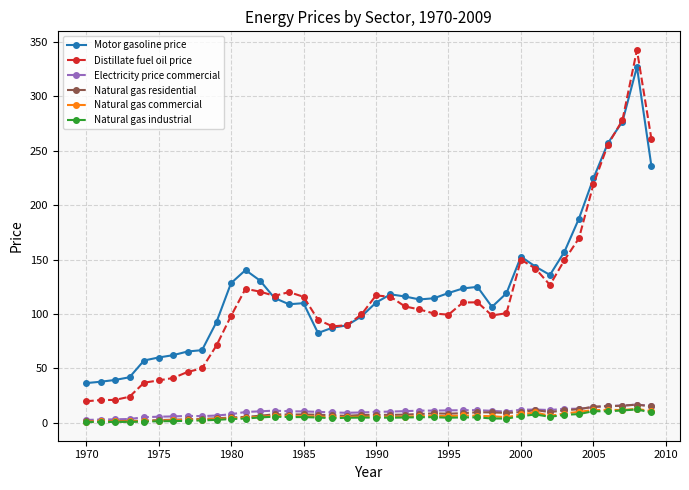

True or false: Natural gas industrial and Motor gasoline price intersect in this chart.

False